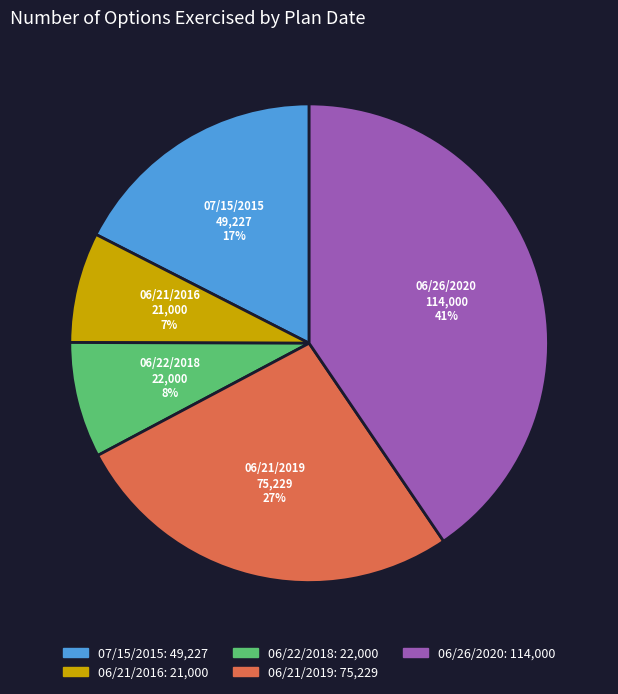

Which has a higher value, 06/22/2018 or 07/15/2015?

07/15/2015